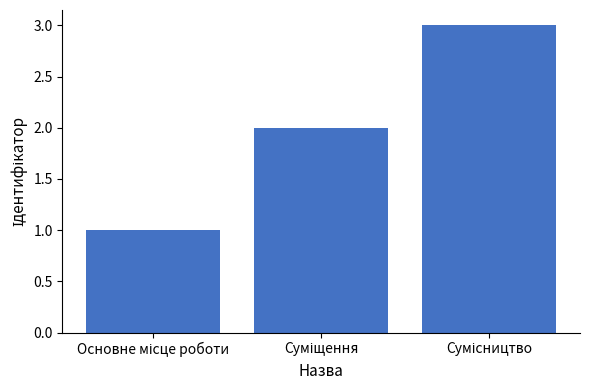

What is the maximum value shown in the chart?

3